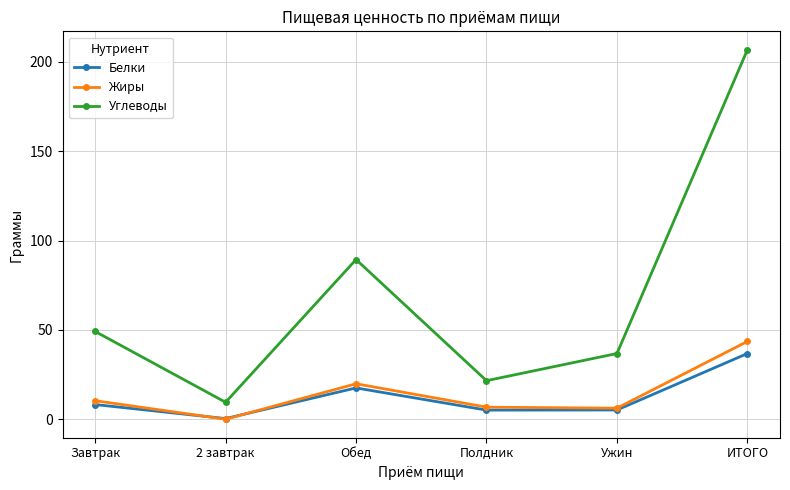

The Жиры series shows 10.4 at Завтрак. True or false?

True